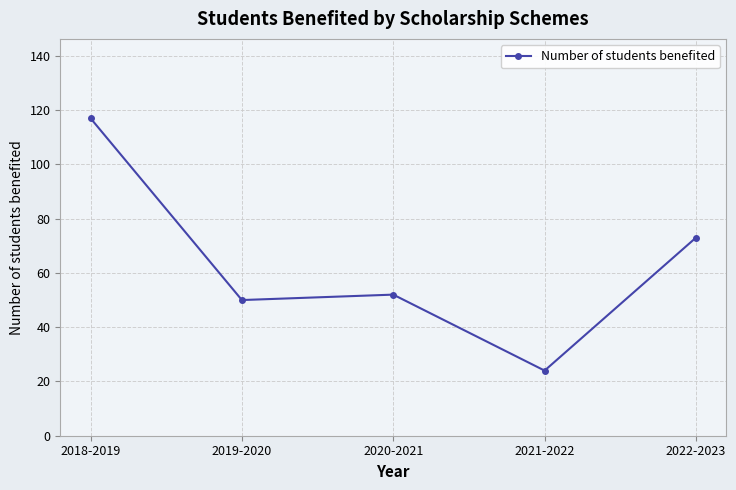

What is the ratio of the value at 2021-2022 to the value at 2020-2021?

0.5